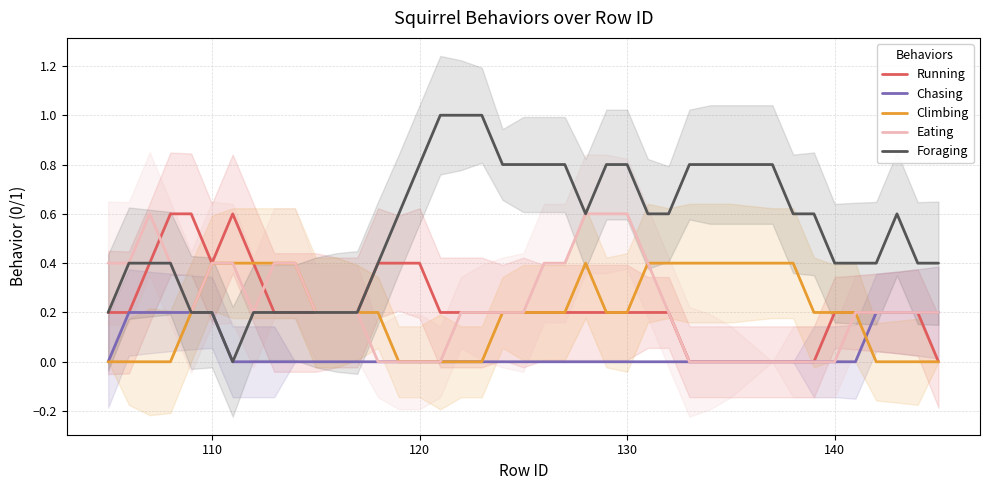

Is it true that Running equals 0.2 at 140?

True